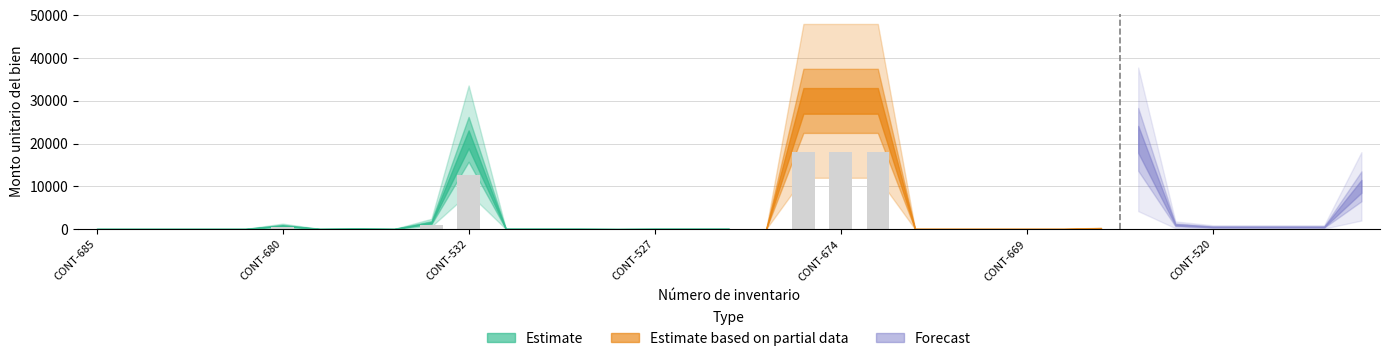

What is the label of the 28th bar from the right?

CONT-678